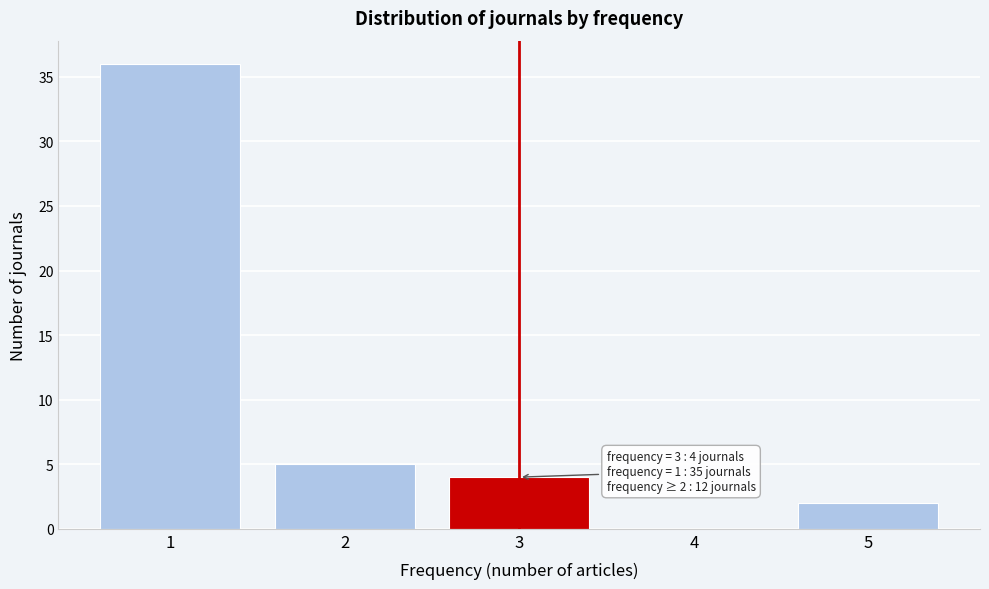

Reading left to right, transcribe all the data shown in this chart.

1=36	2=5	3=4	4=0	5=2